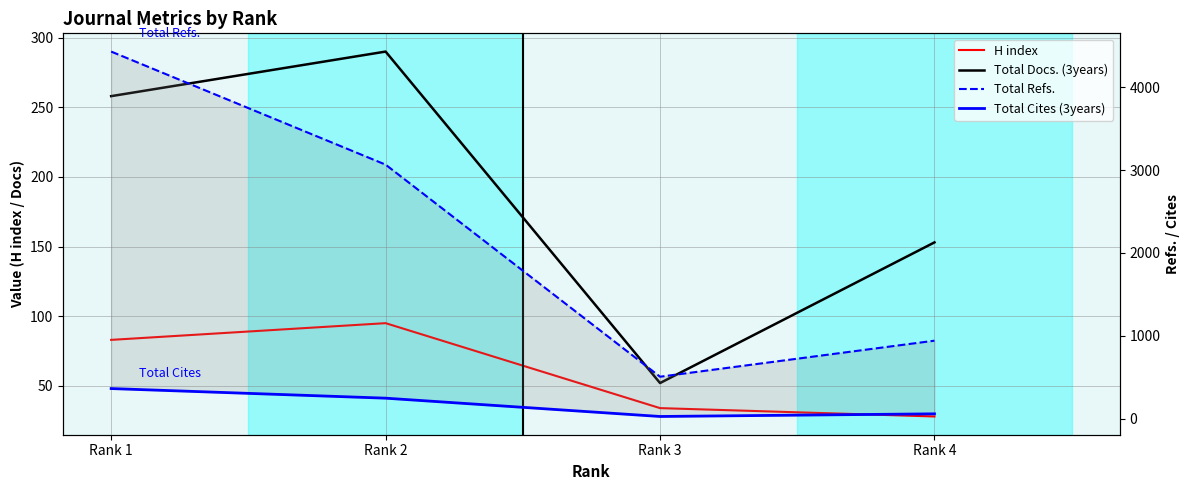

Reading left to right, what are all the values shown in this chart?

H index: 83	95	34	28
Total Docs. (3years): 258	290	52	153
Total Refs.: 4430	3065	505	940
Total Cites (3years): 362	246	25	57